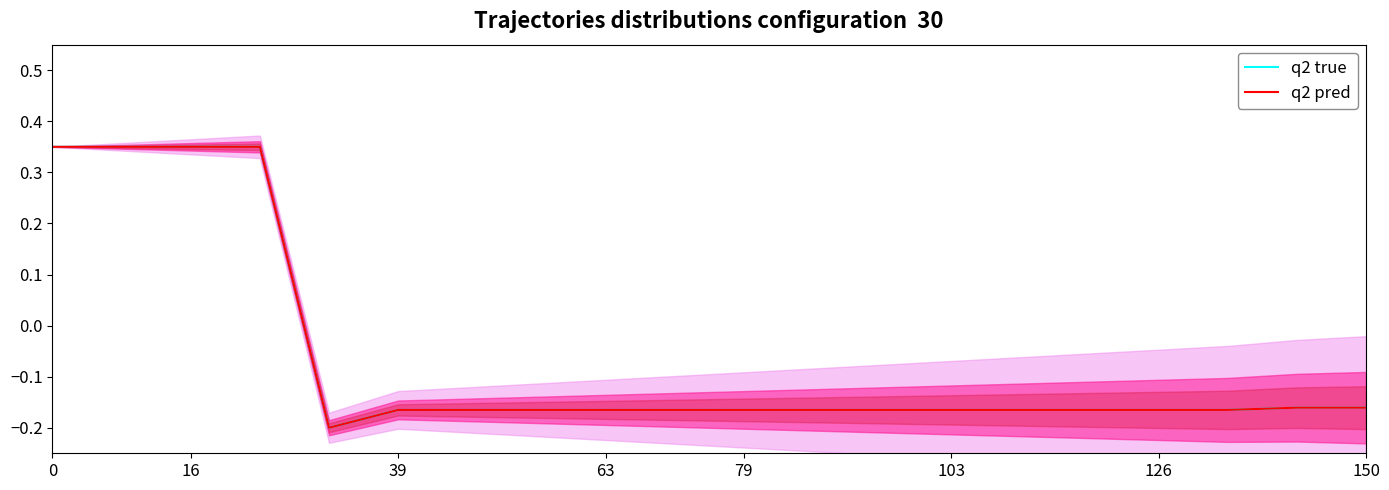

Which series has the largest range (max minus min)?

q2 true